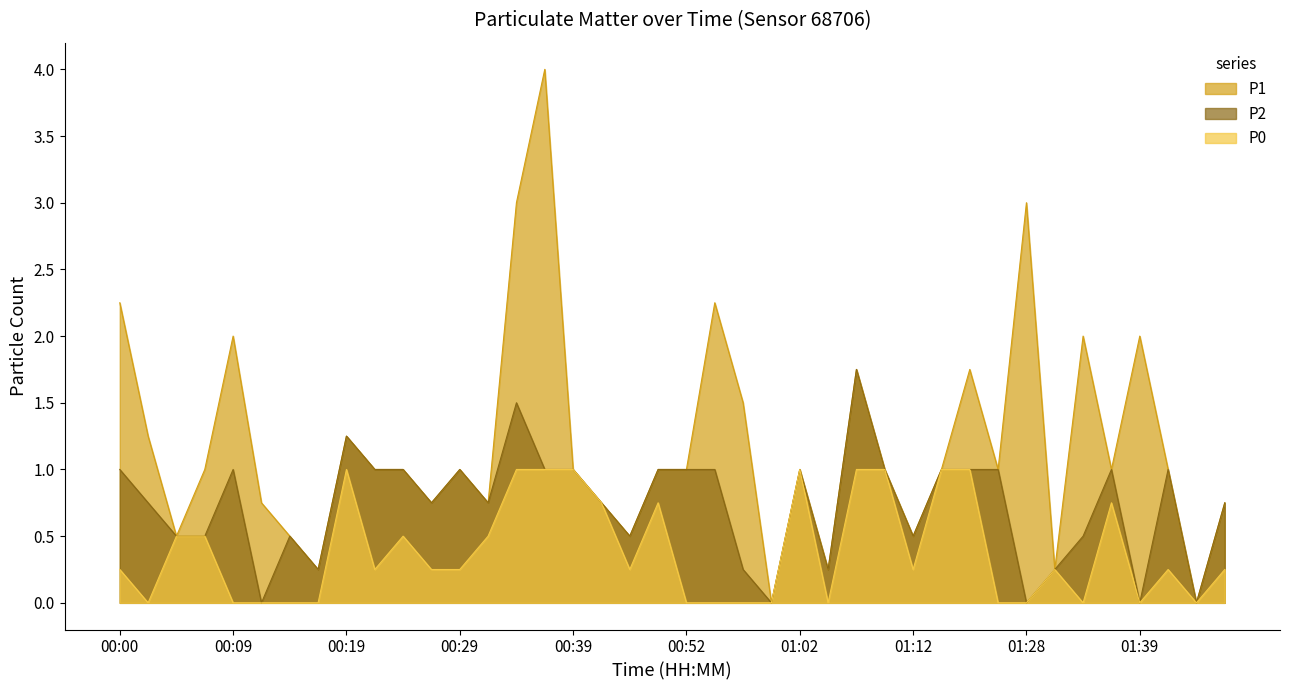

Read the P1 value at 00:22.

1.0